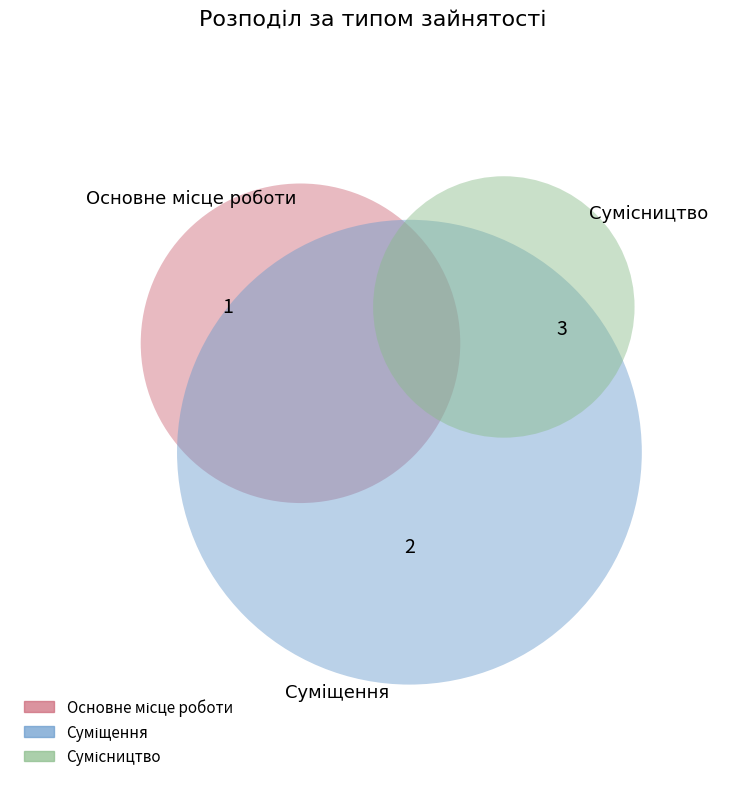

To the nearest percent, what percentage of the pie is Сумісництво?

50%